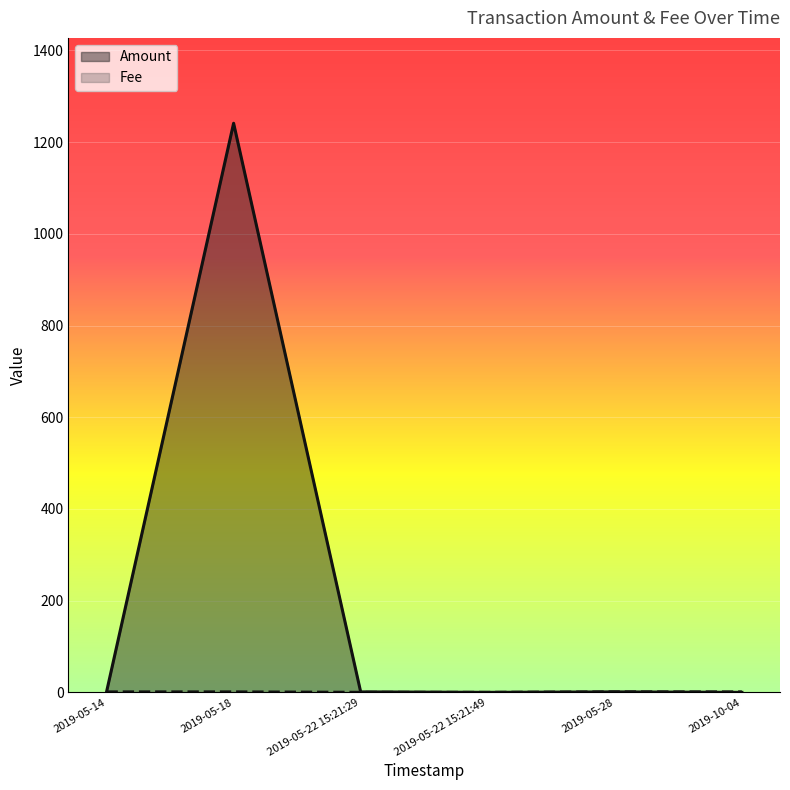

How many data points are less than 1?

3